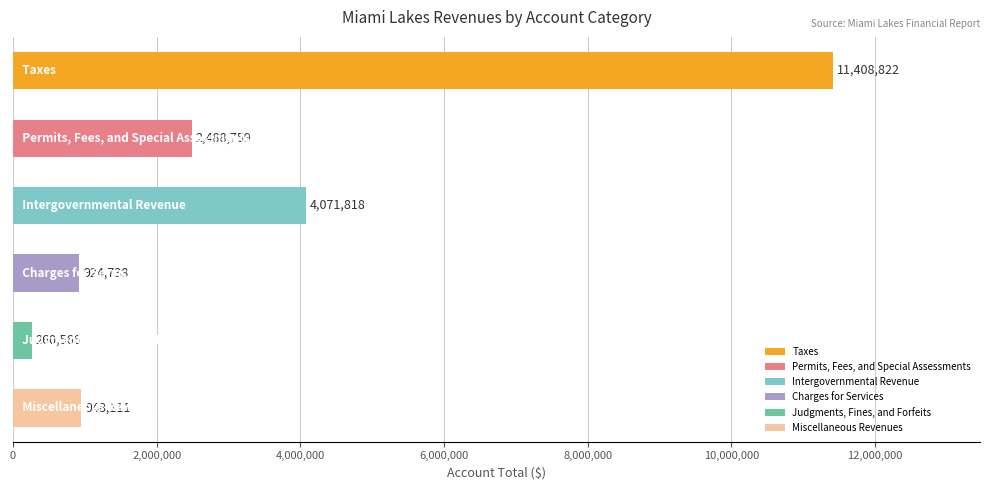

Rank the categories by value from highest to lowest.

Taxes, Intergovernmental Revenue, Permits, Fees, and Special Assessments, Miscellaneous Revenues, Charges for Services, Judgments, Fines, and Forfeits